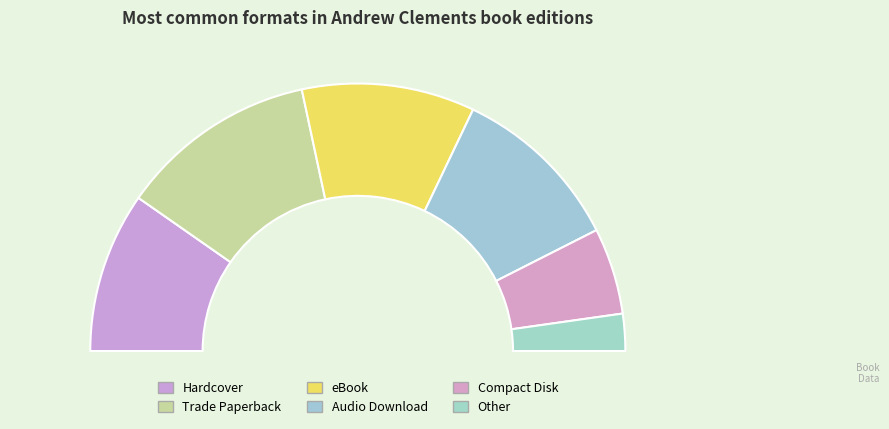

To the nearest percent, what portion does Audio Download represent?

21%